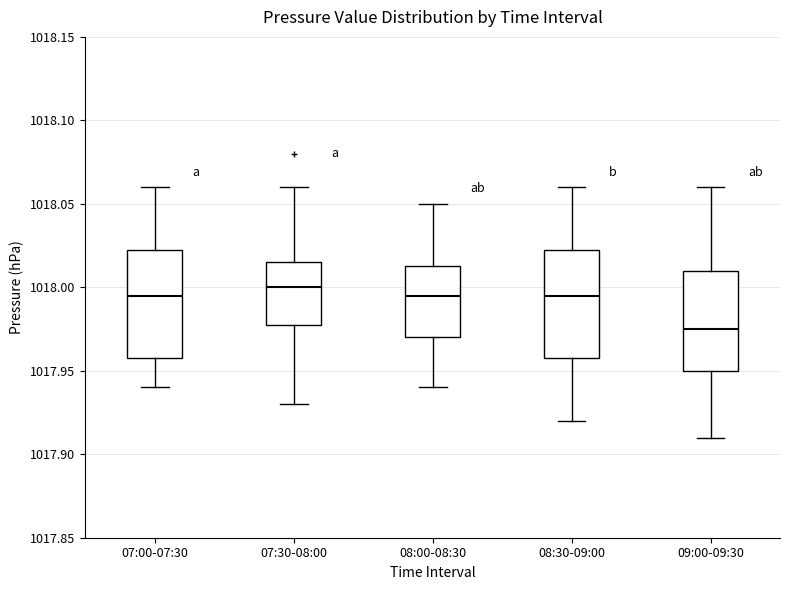

Where is the lower edge of the box for 07:30-08:00 on the y-axis? The values are not printed on the chart, so give them approximately, as read against the axis.

1017.980